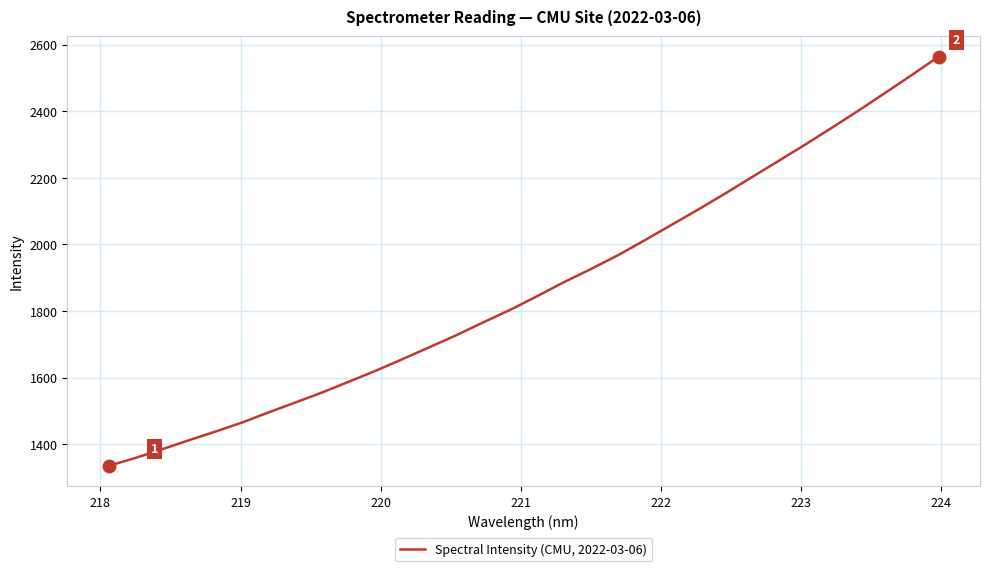

What is the maximum value shown in the chart?

2563.8